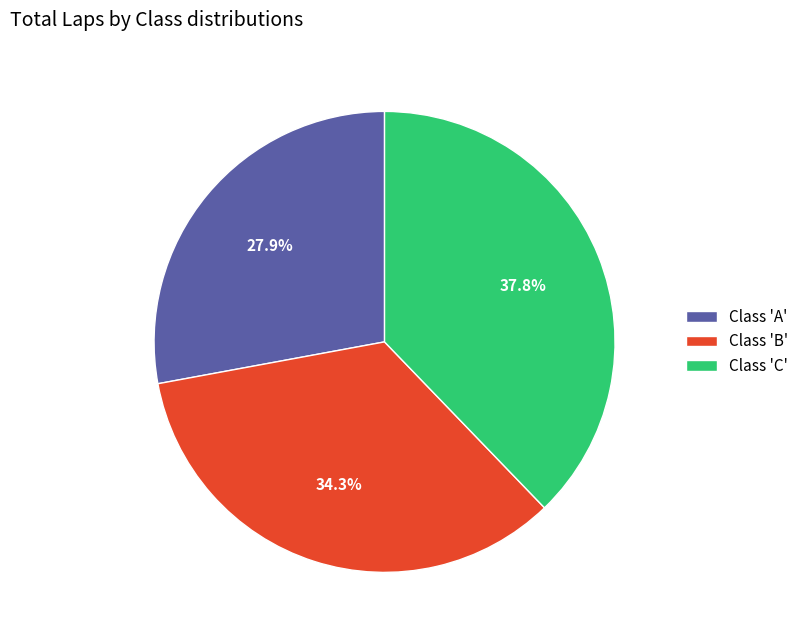

Rank the categories by value from highest to lowest.

Class 'C', Class 'B', Class 'A'